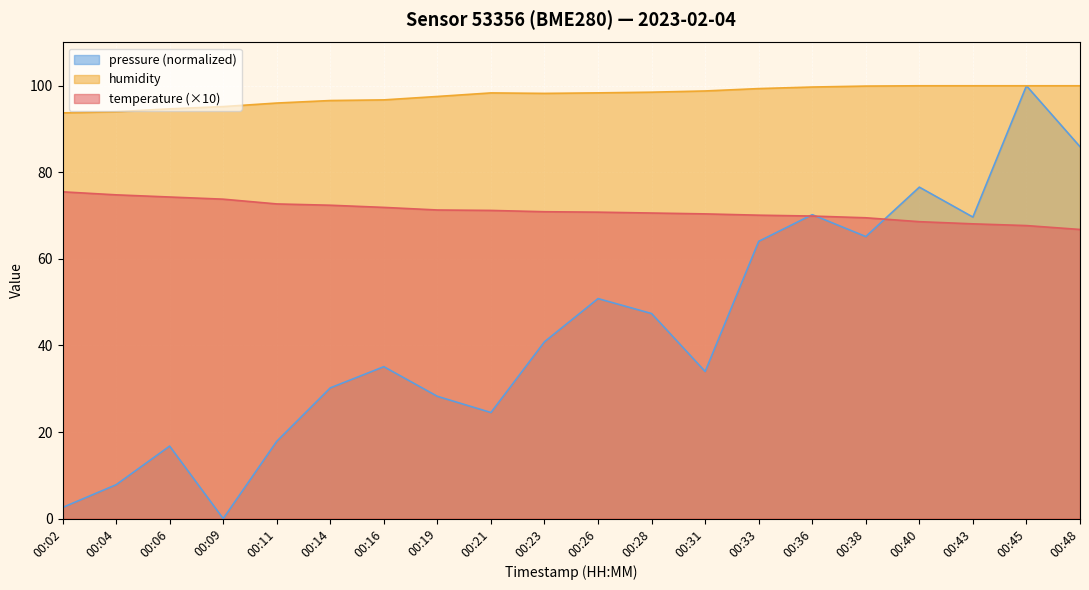

Is the value of humidity at 00:43 greater than the value of pressure_norm at 00:14?

Yes